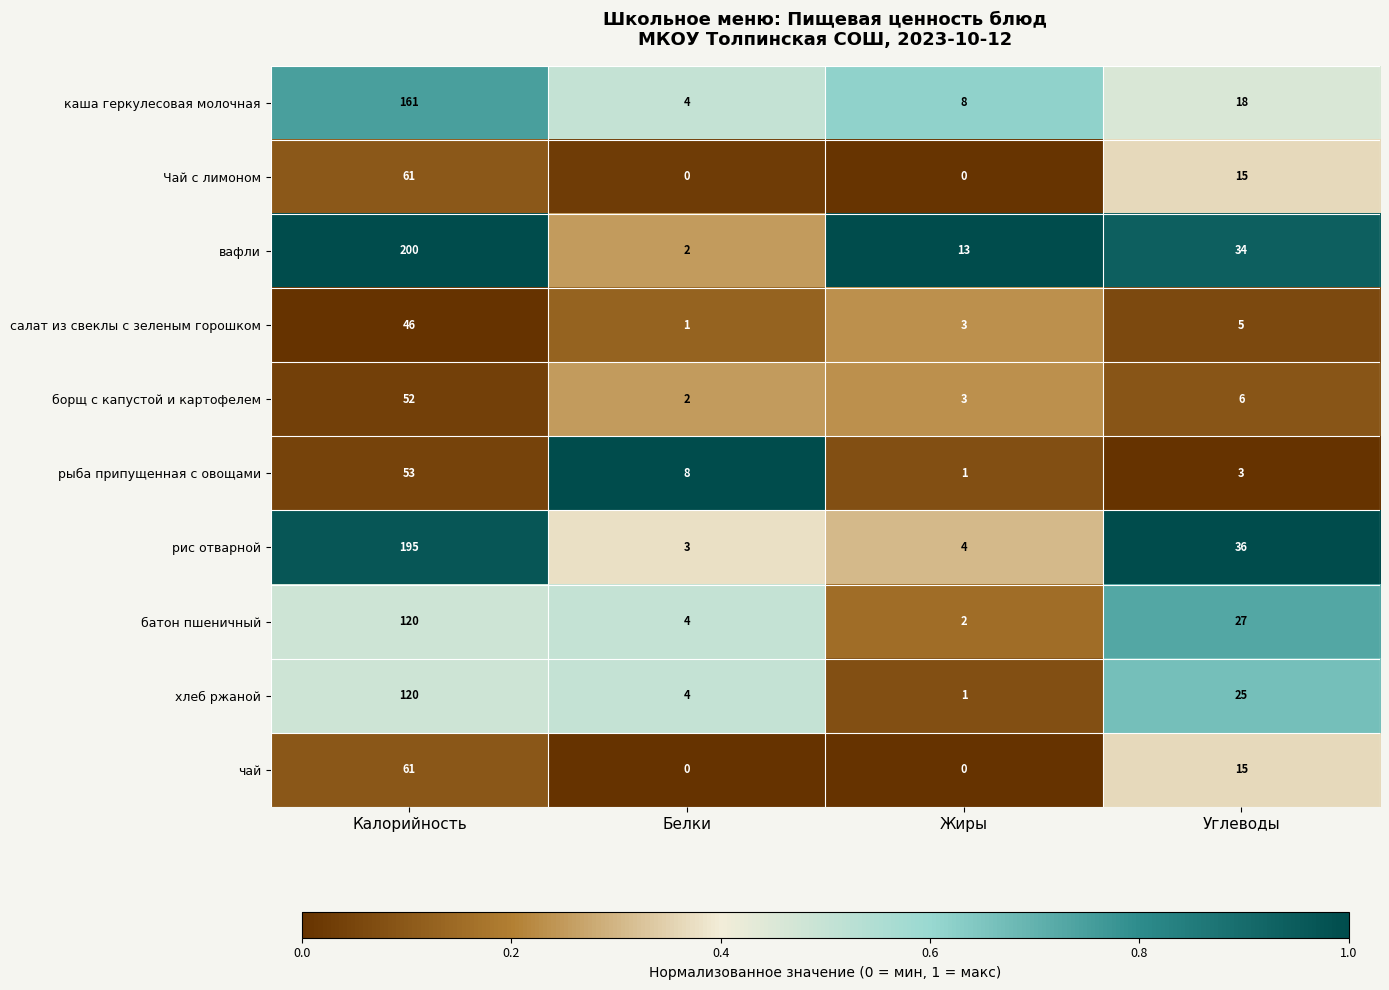

The рис отварной series shows 195 at Калорийность. True or false?

True